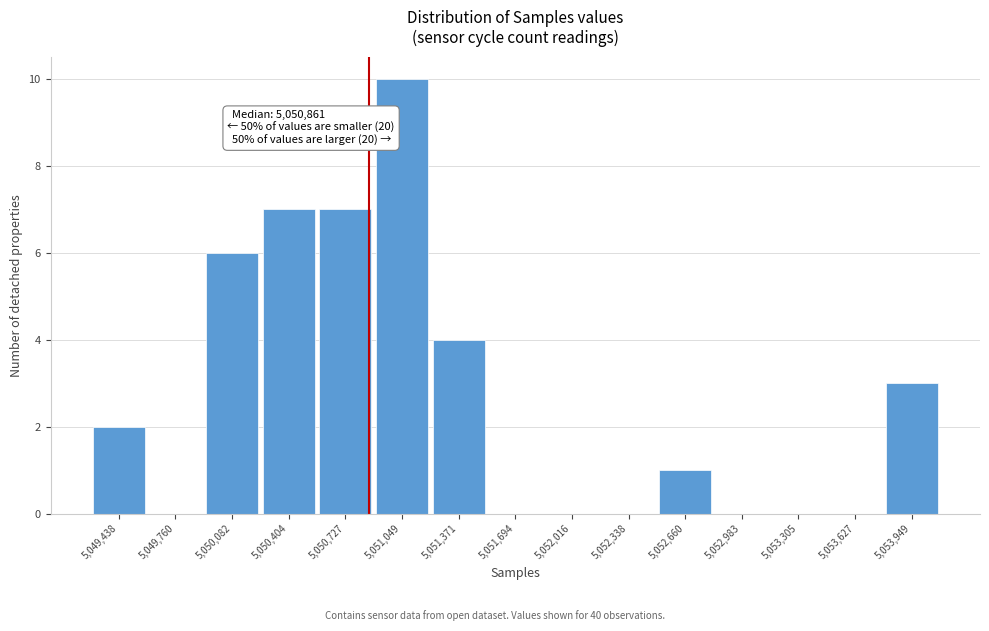

Over which range of the x-axis is the bar tallest?

5050900 to 5051200